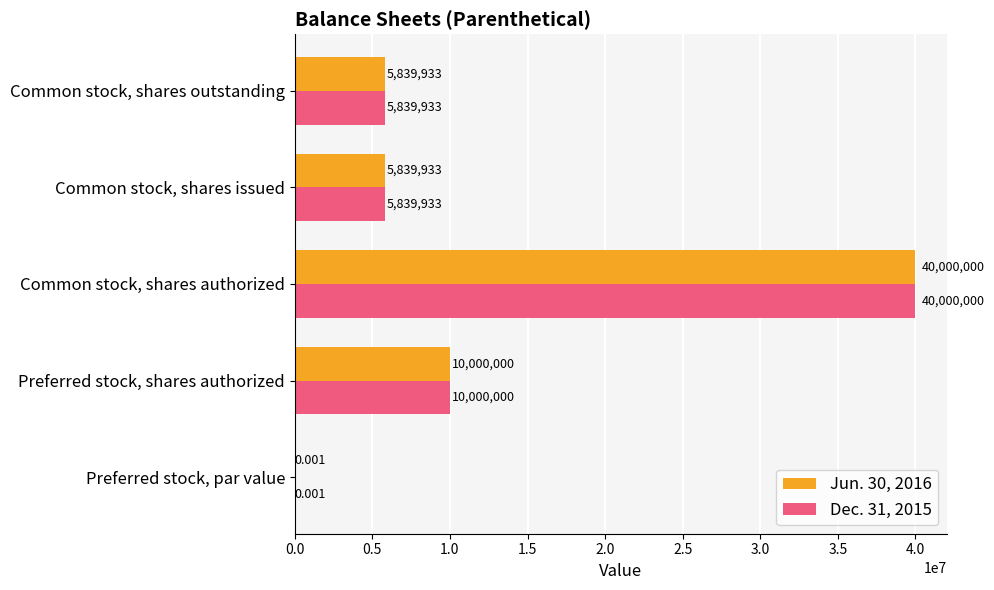

Where is Dec. 31, 2015 nearest to the value 20000000?

Preferred stock, shares authorized